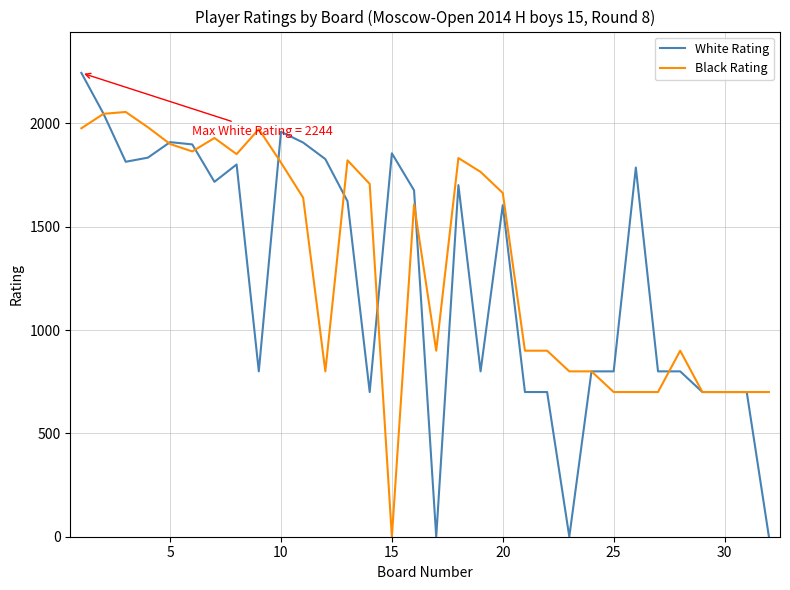

Which series has the largest range (max minus min)?

White Rating